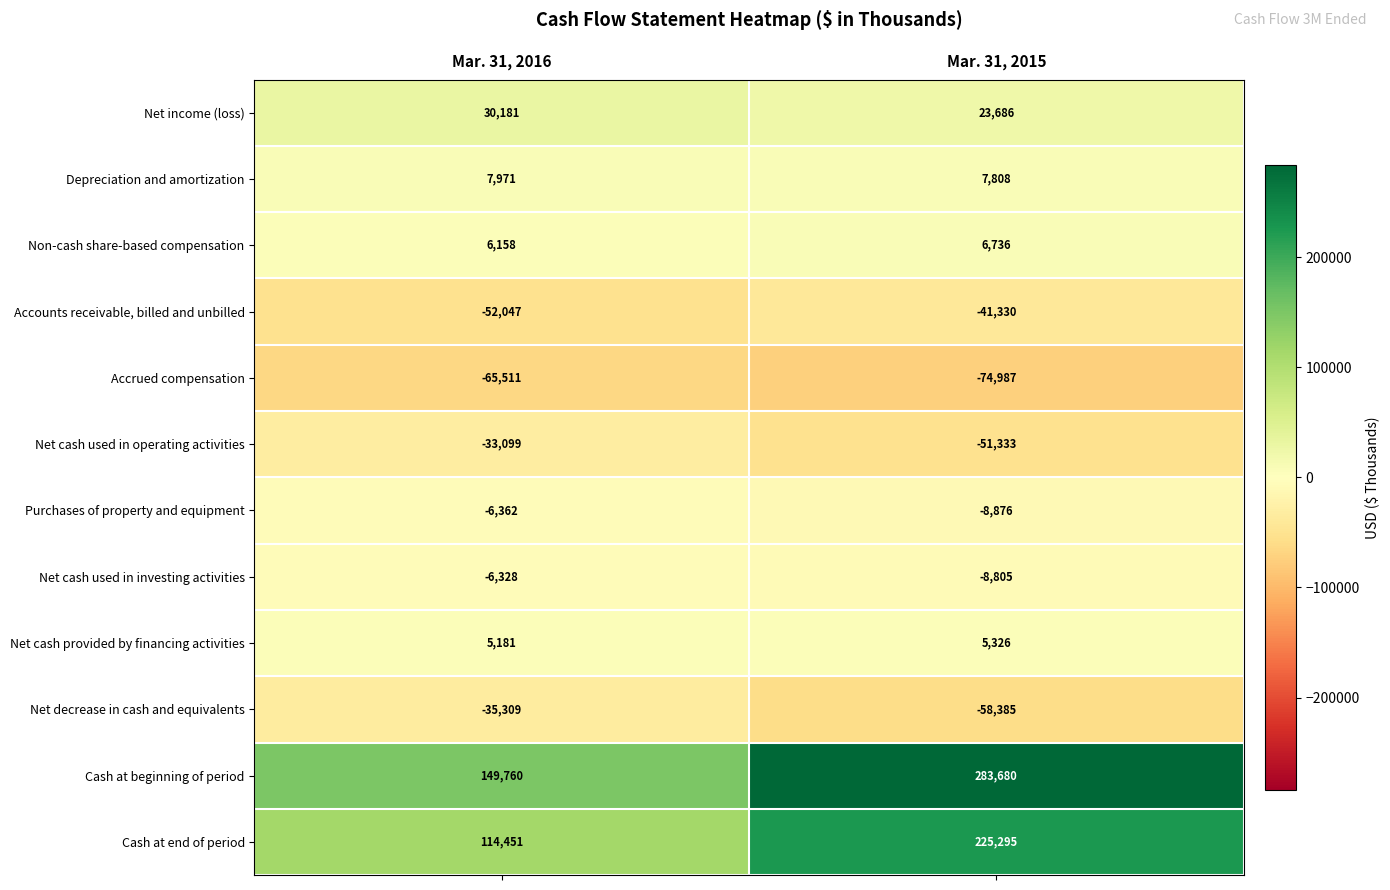

Reading left to right, extract all data points from this chart.

Net income (loss): 30181	23686
Depreciation and amortization: 7971	7808
Non-cash share-based compensation: 6158	6736
Accounts receivable, billed and unbilled: -52047	-41330
Accrued compensation: -65511	-74987
Net cash used in operating activities: -33099	-51333
Purchases of property and equipment: -6362	-8876
Net cash used in investing activities: -6328	-8805
Net cash provided by financing activities: 5181	5326
Net decrease in cash and equivalents: -35309	-58385
Cash at beginning of period: 149760	283680
Cash at end of period: 114451	225295